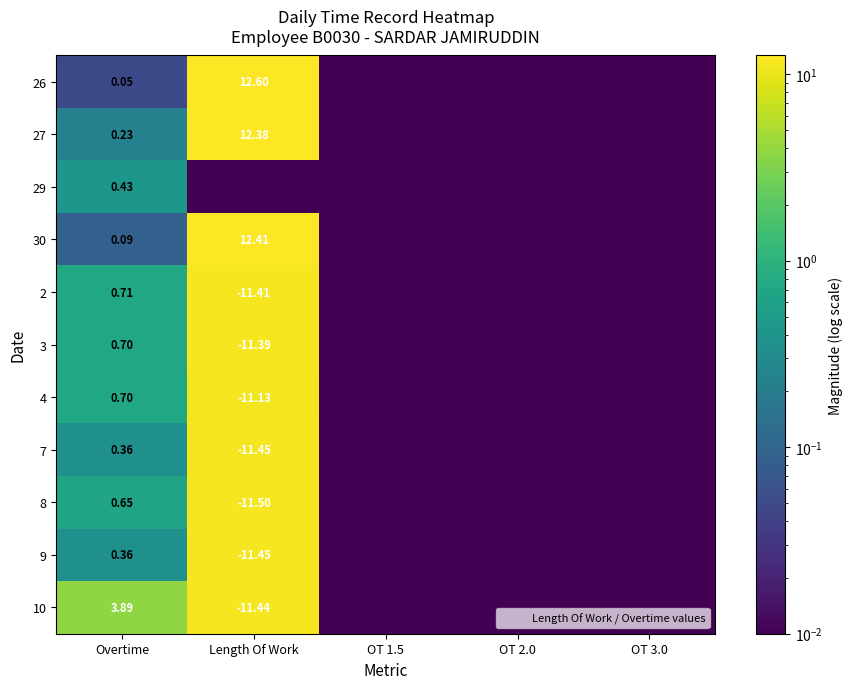

List the labels in order of 10 value, largest first.

Length Of Work, Overtime, OT 1.5, OT 2.0, OT 3.0